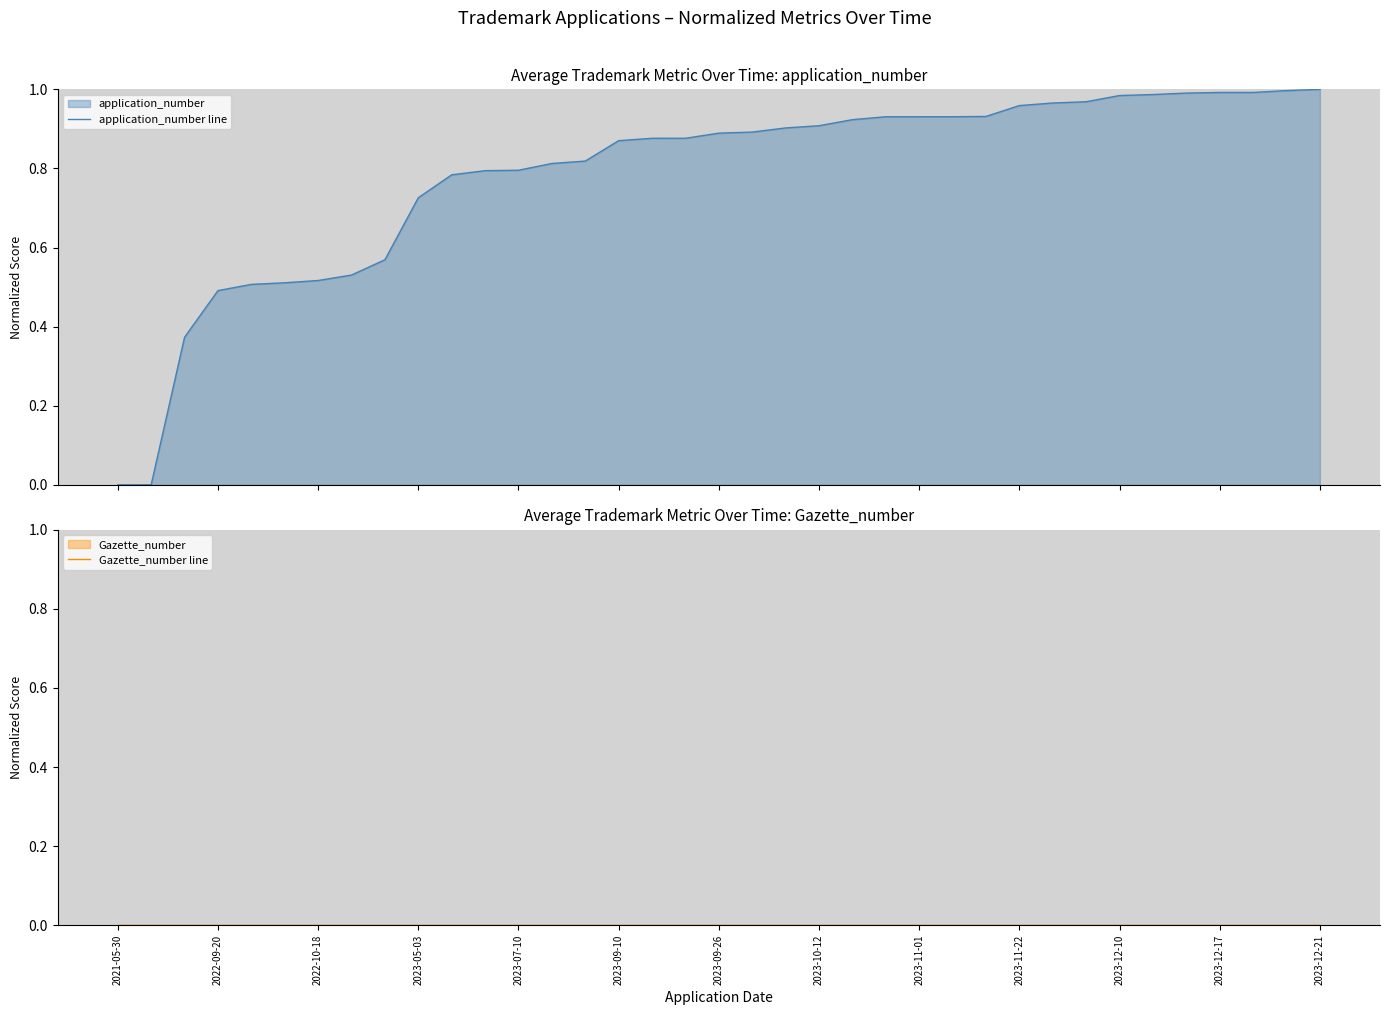

Which series has the largest total across all categories?

application_number line